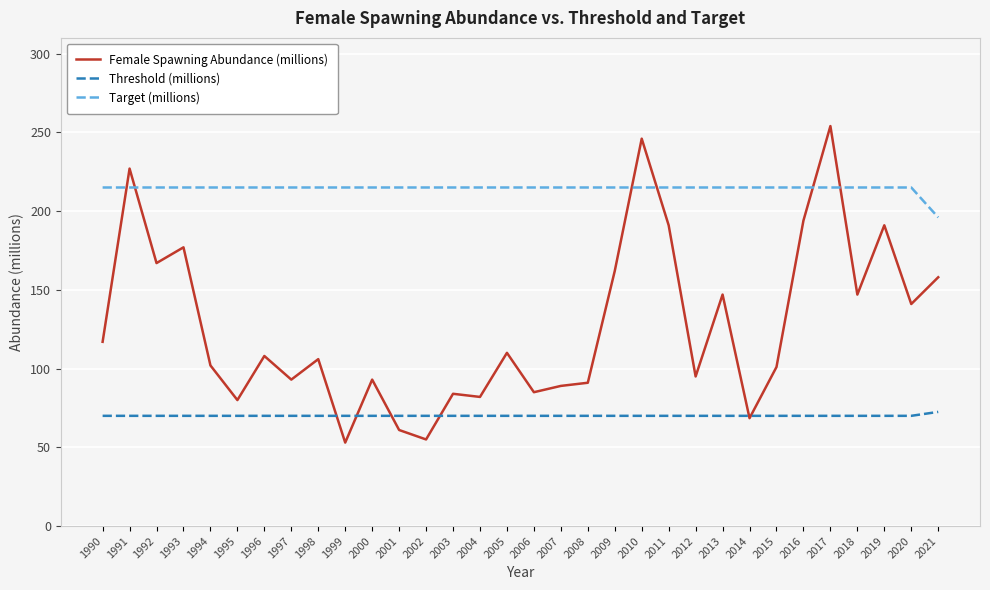

Which series ends up on top after the final intersection of Female Spawning Abundance (millions) and Threshold (millions)?

Female Spawning Abundance (millions)